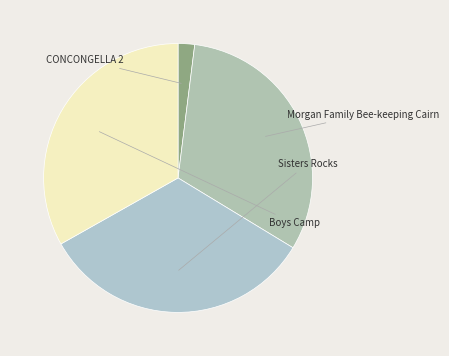

How many slices are in this pie chart?

4